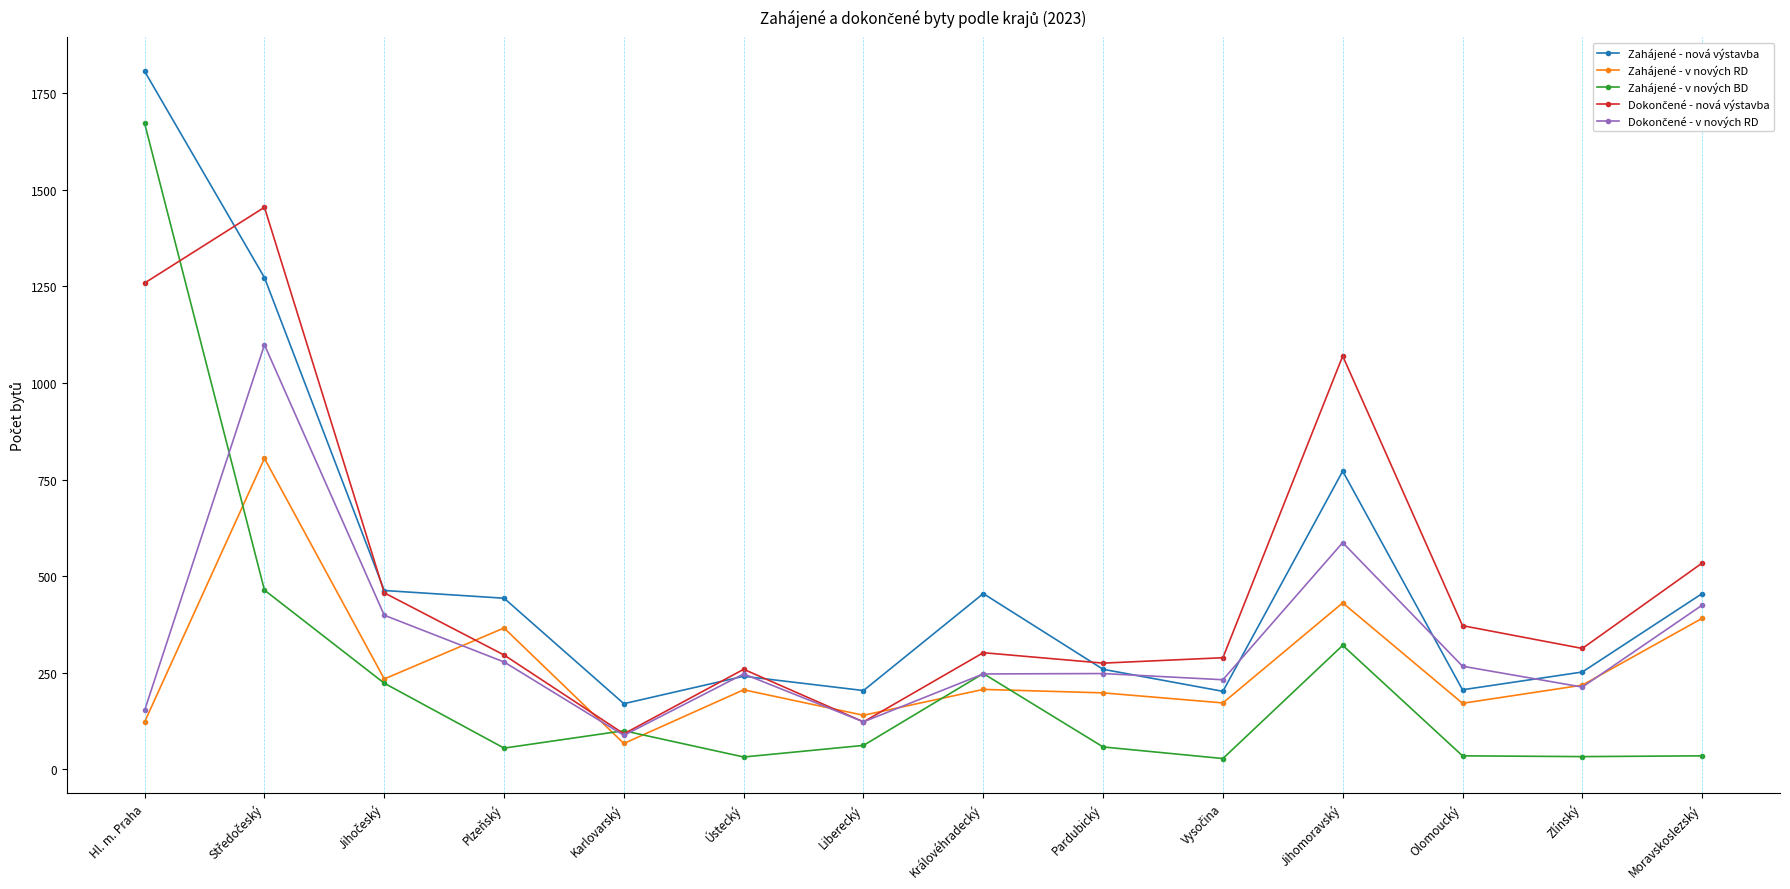

What is the sum of all Zahájené - nová výstavba values?

7202